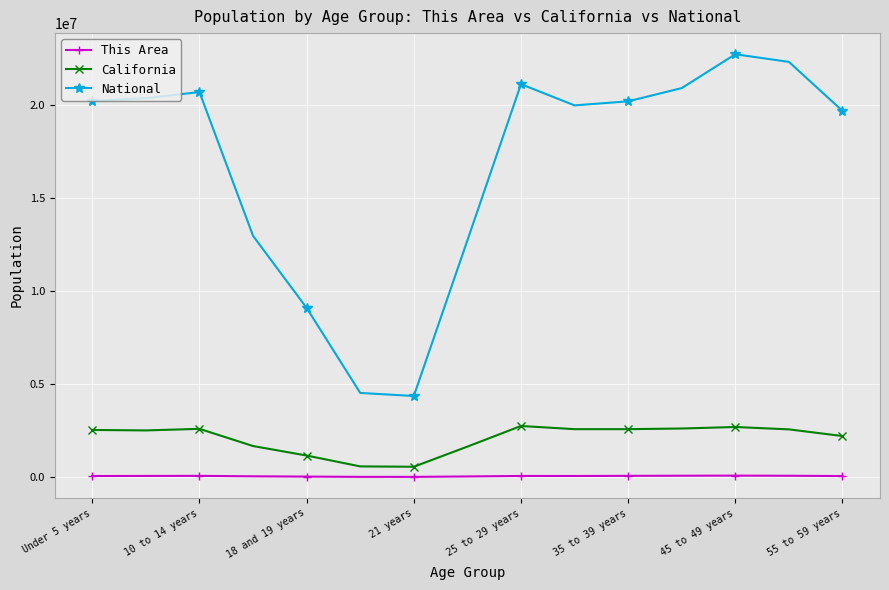

List the series in order of their peak value, lowest first.

This Area, California, National